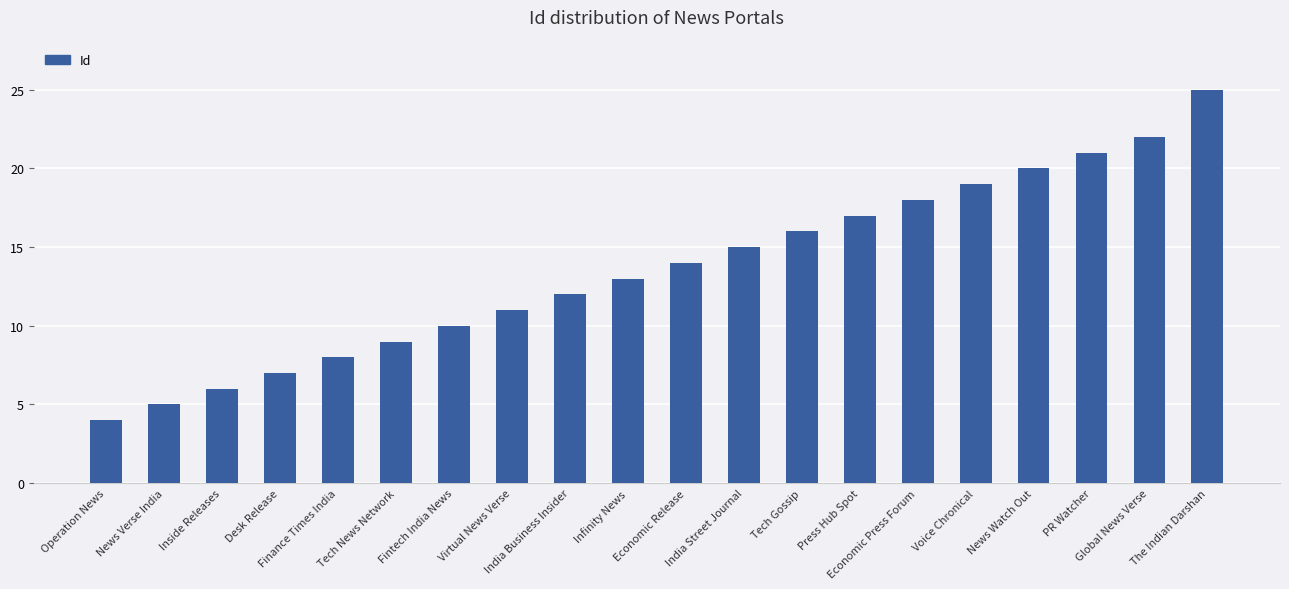

Which label corresponds to the smallest value in the chart?

Operation News